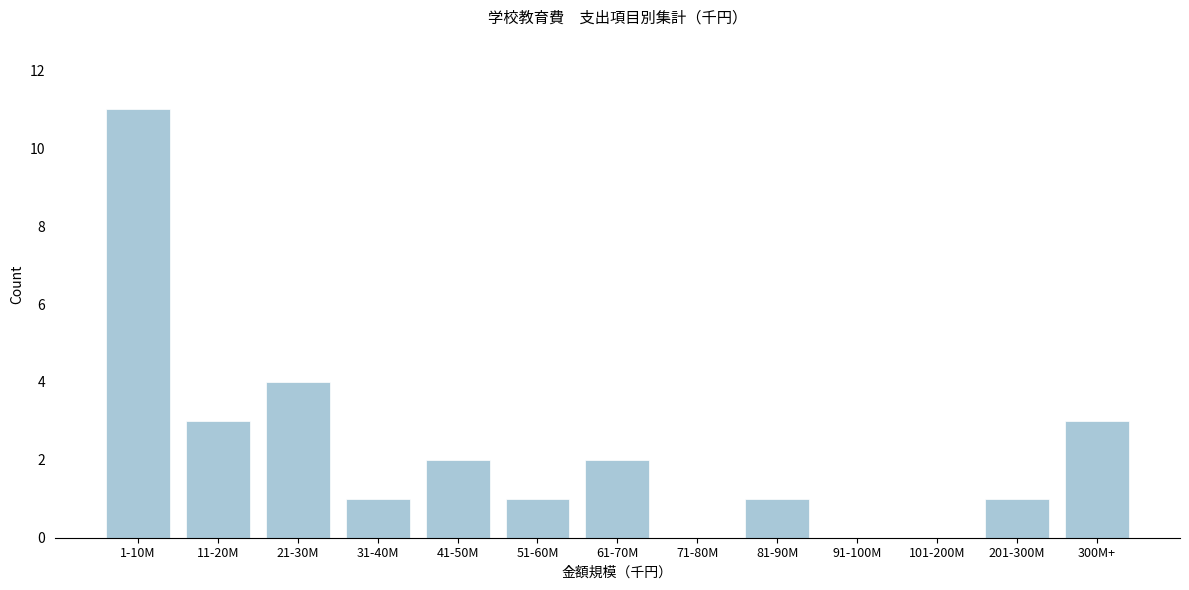

Reading right to left, extract all data points from this chart.

300M+=3	201-300M=1	101-200M=0	91-100M=0	81-90M=1	71-80M=0	61-70M=2	51-60M=1	41-50M=2	31-40M=1	21-30M=4	11-20M=3	1-10M=11